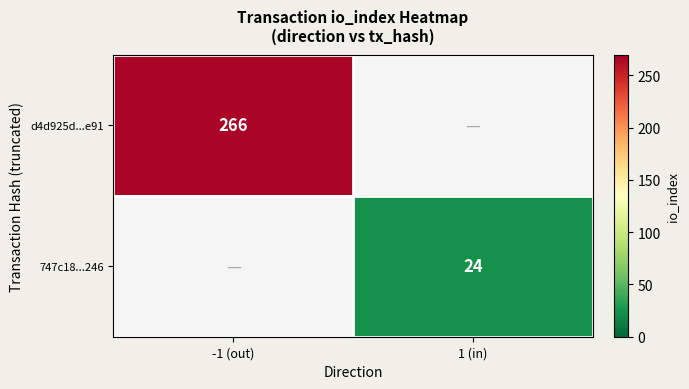

Is it true that d4d925d...e91 equals 266 at -1 (out)?

True